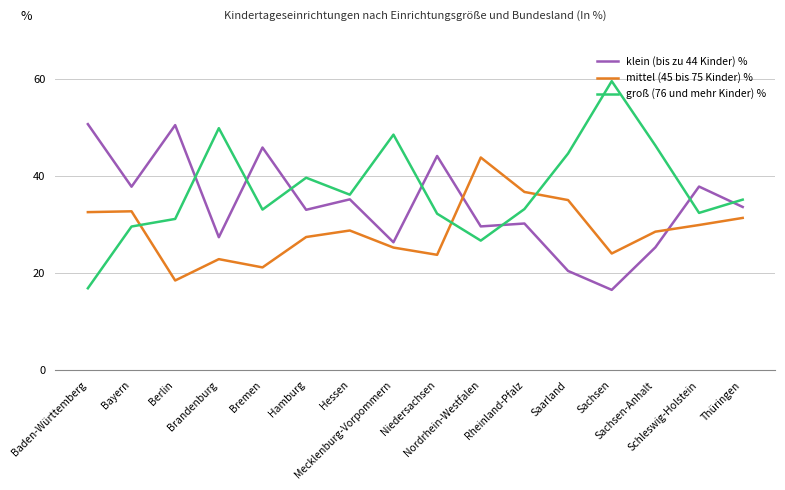

Which series has the largest range (max minus min)?

groß (76 und mehr Kinder) %